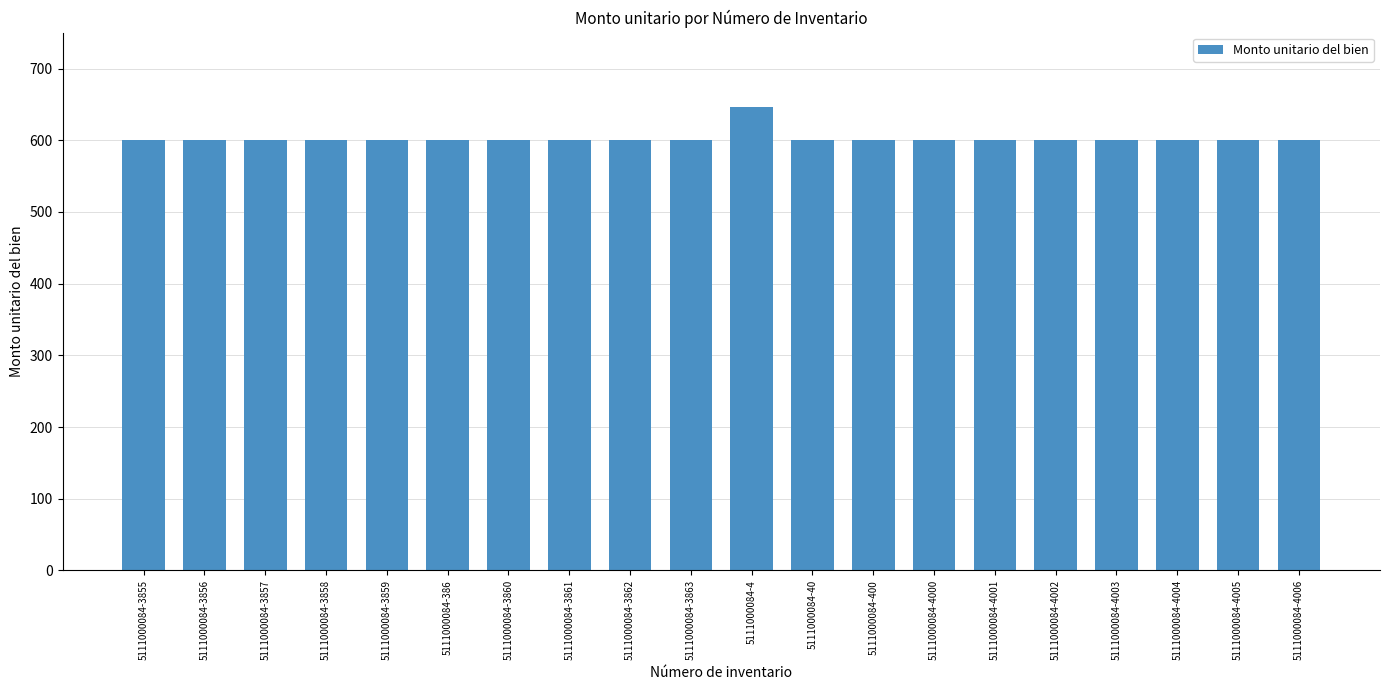

What is the approximate value at 5111000084-3861?

600.0